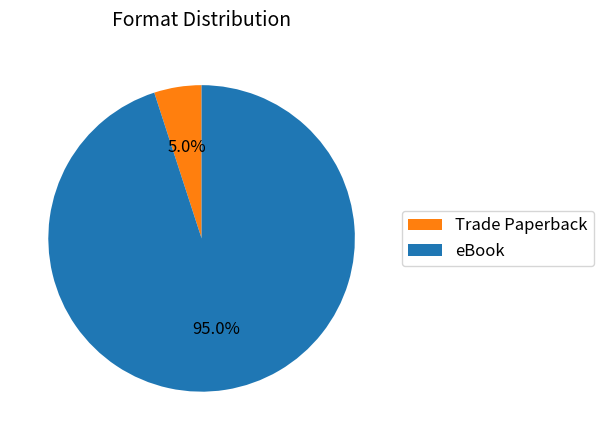

True or false: eBook accounts for 99% of the total.

False